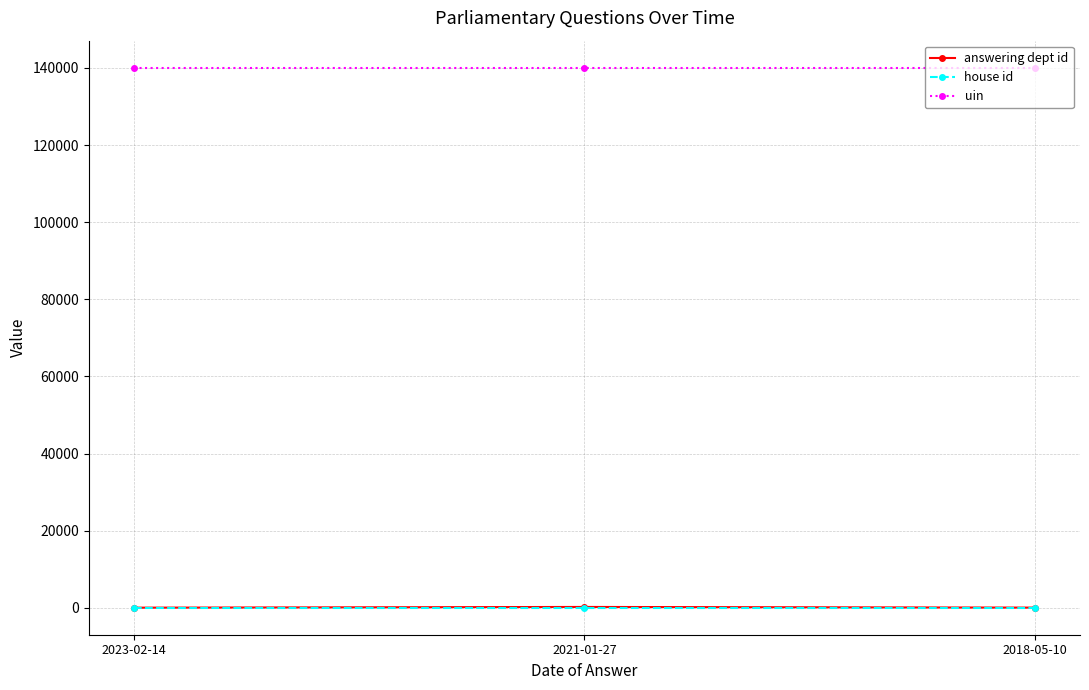

What is the label of the 2nd point from the right?

2021-01-27